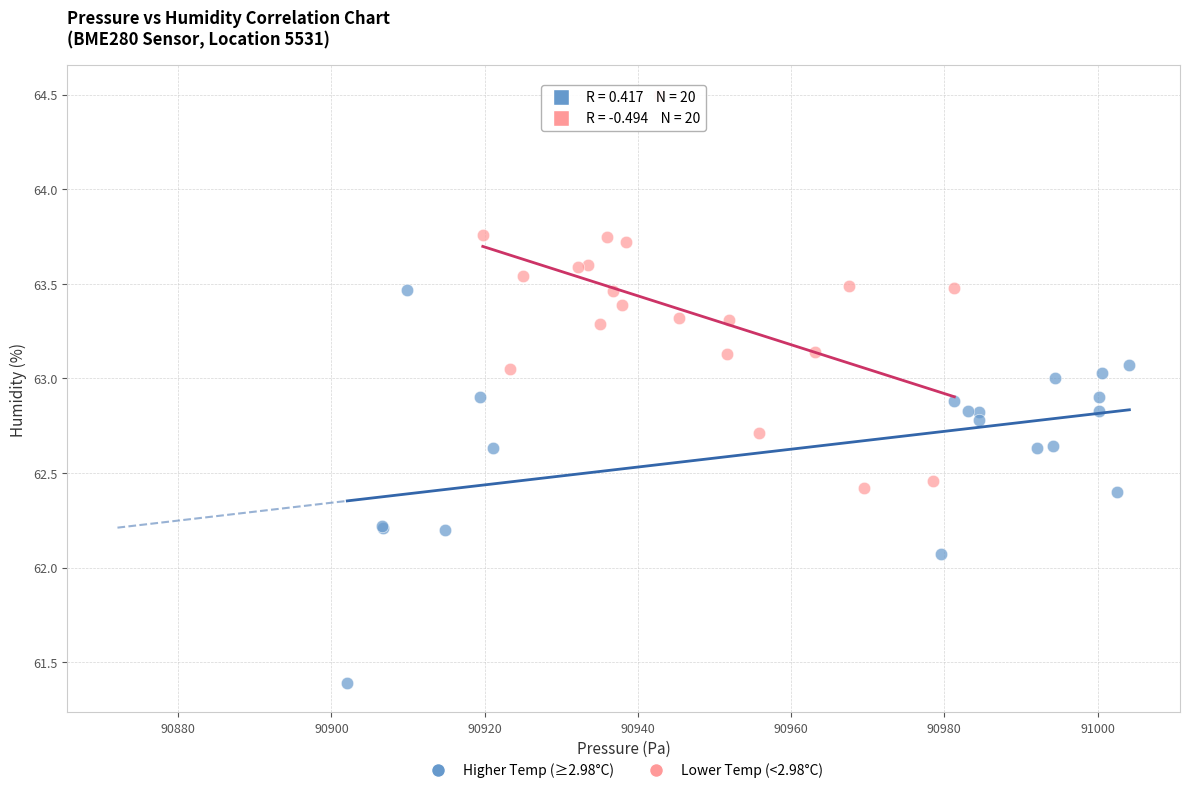

Which series reaches the minimum Y coordinate?

Higher Temp (≥2.98°C)